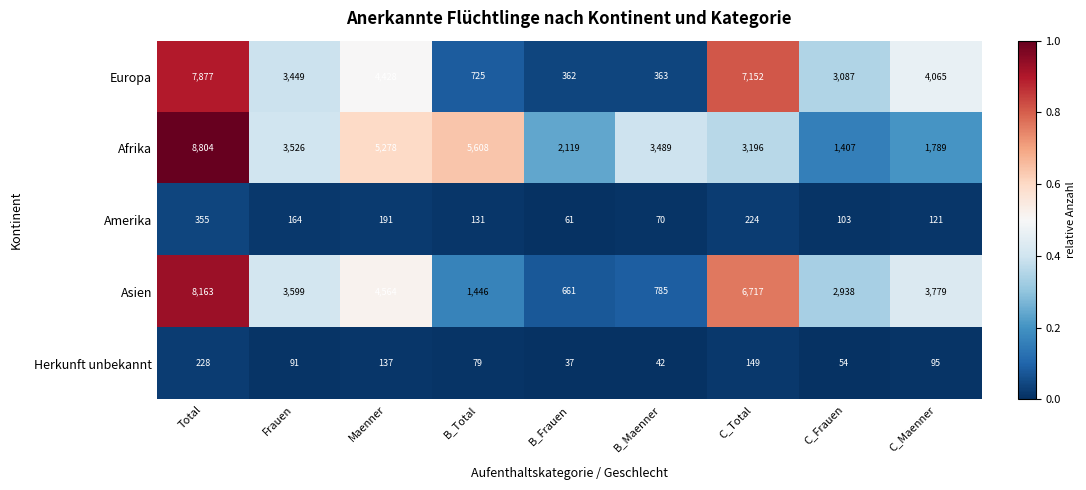

What is the difference between the second highest and minimum values in the Amerika series?

163